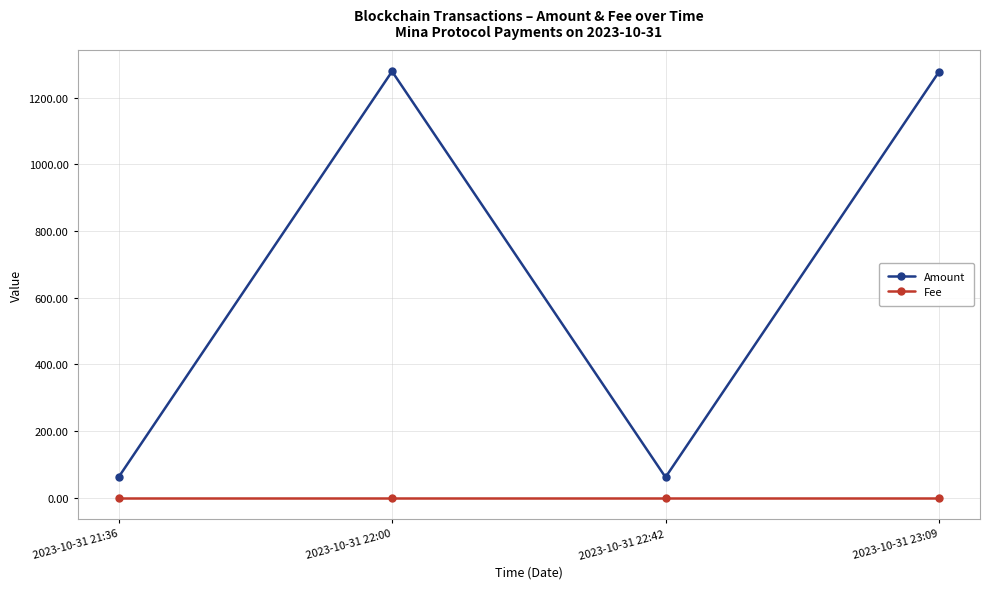

What is the maximum value for Fee?

0.3